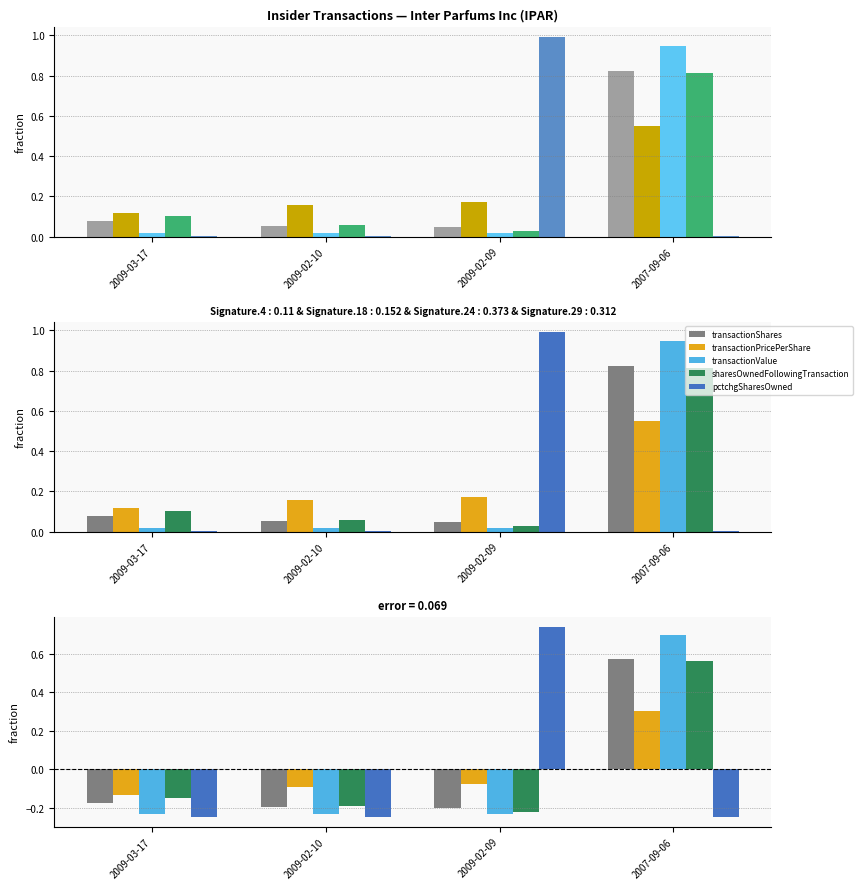

What is the spread (max minus min) of values at 2009-02-09?

1.0